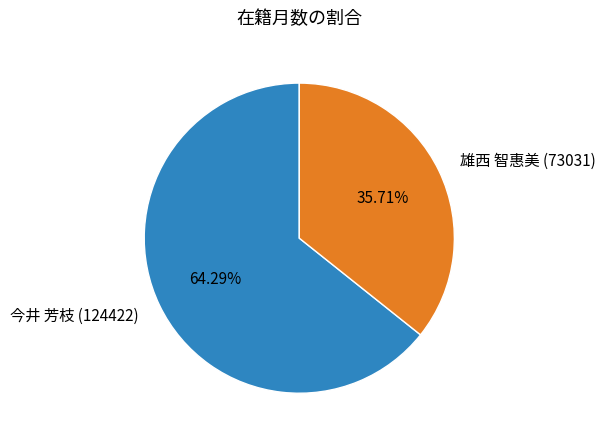

Does any single category account for the majority?

Yes